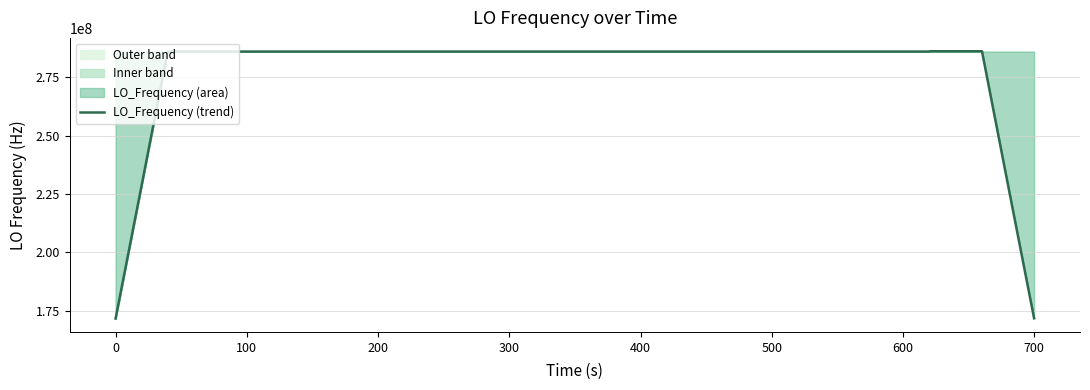

What is the minimum value shown in the chart?

171628199.4